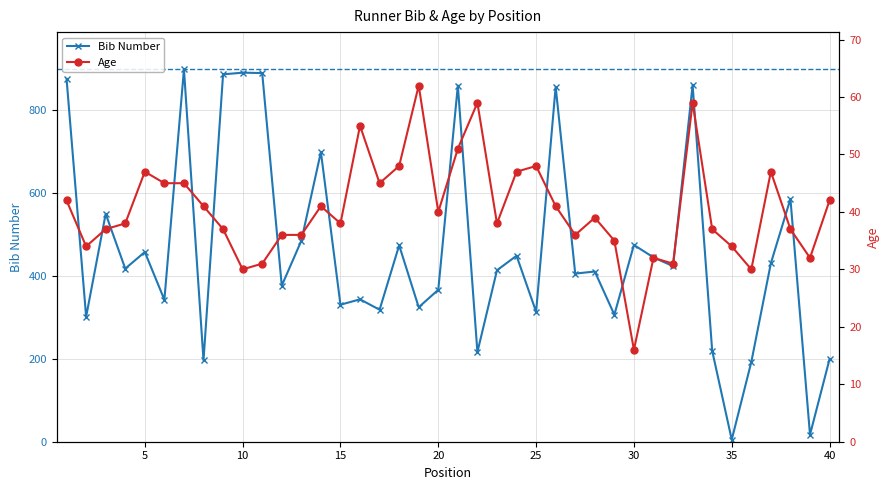

How many lines are shown in the chart?

2